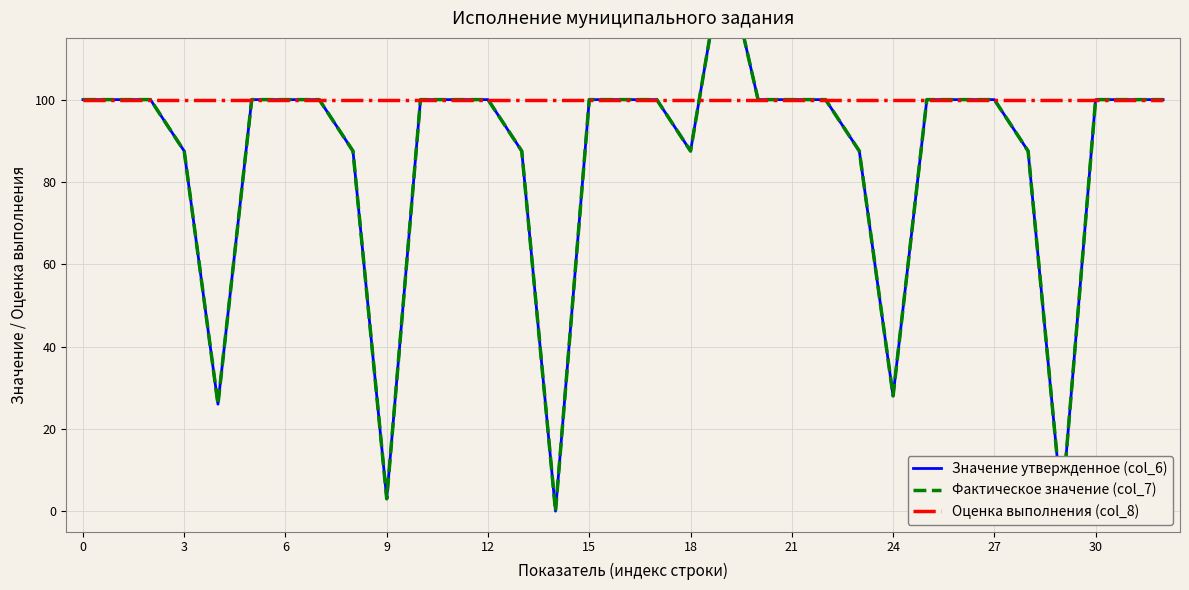

In Значение утвержденное (col_6), how many points are higher than both neighbors (excluding endpoints)?

1